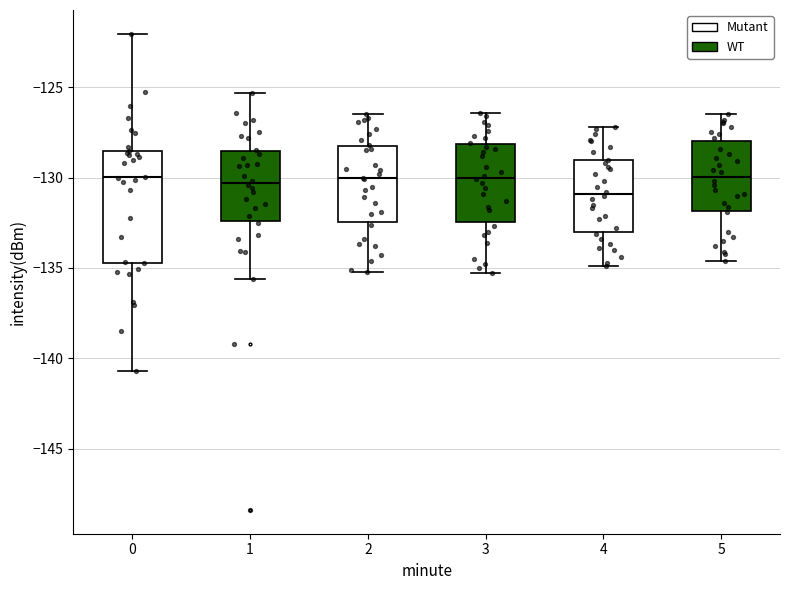

Where does the median line of the box at x = 1 sit on the y-axis? The values are not printed on the chart, so give them approximately, as read against the axis.

-130.5